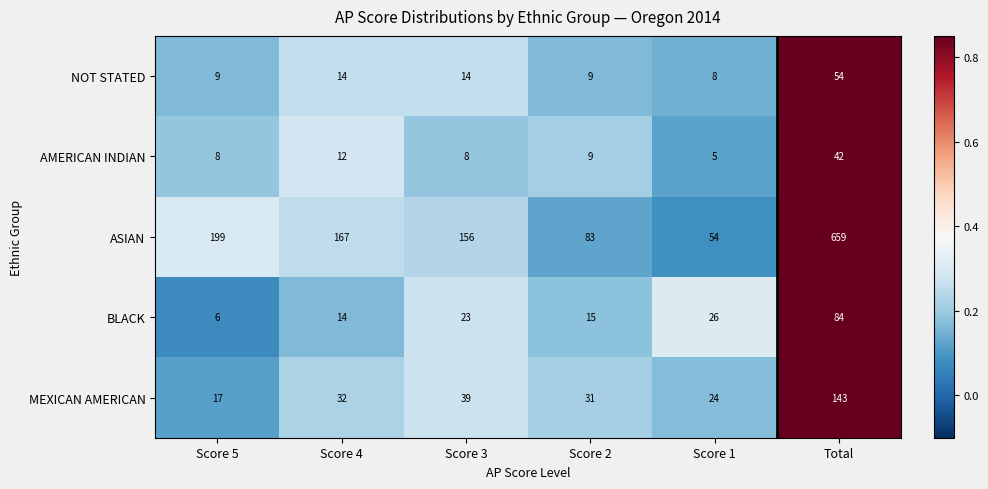

What is the average value of the NOT STATED series?

18